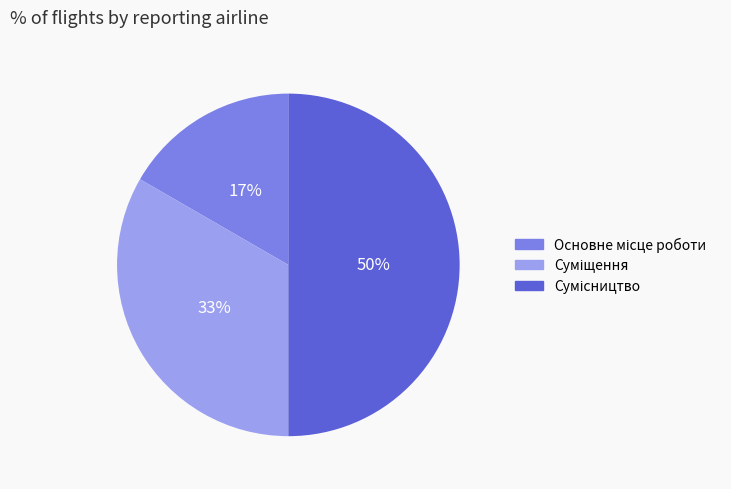

Count the number of slices in the pie.

3